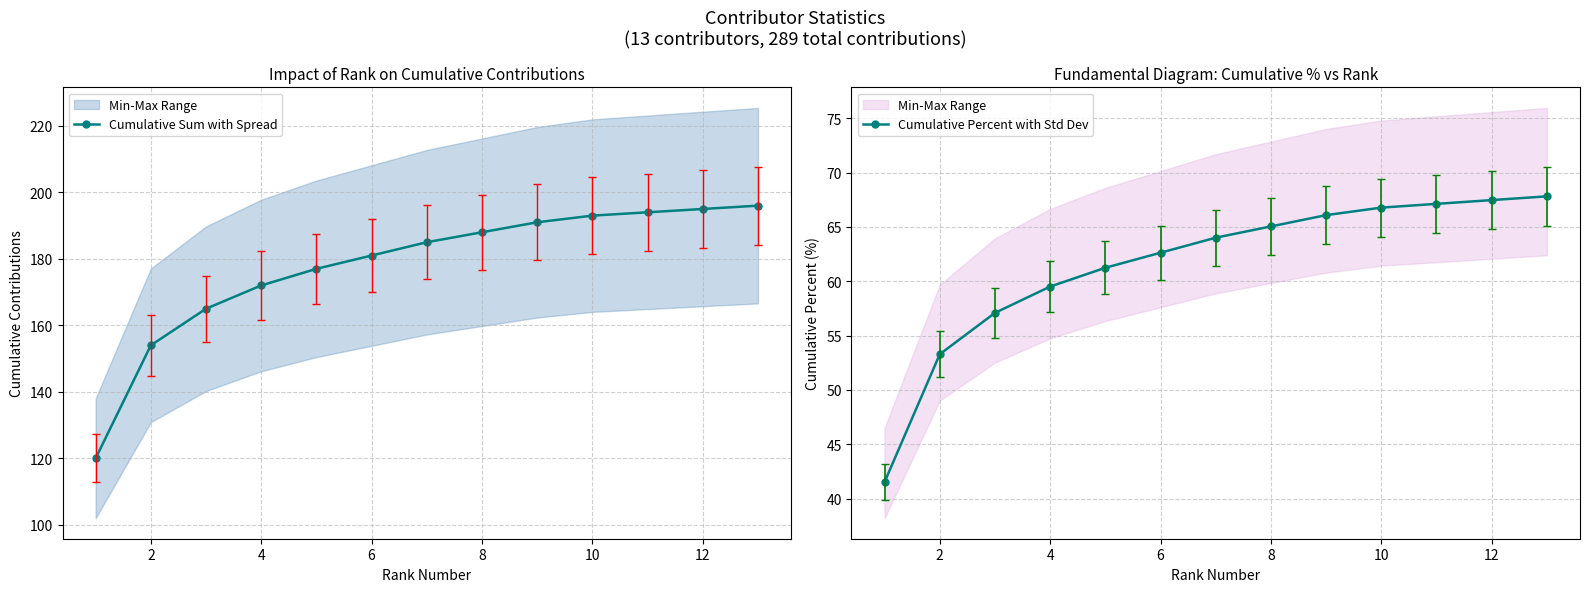

What is the lowest value of the Cumulative Sum with Spread series?

120